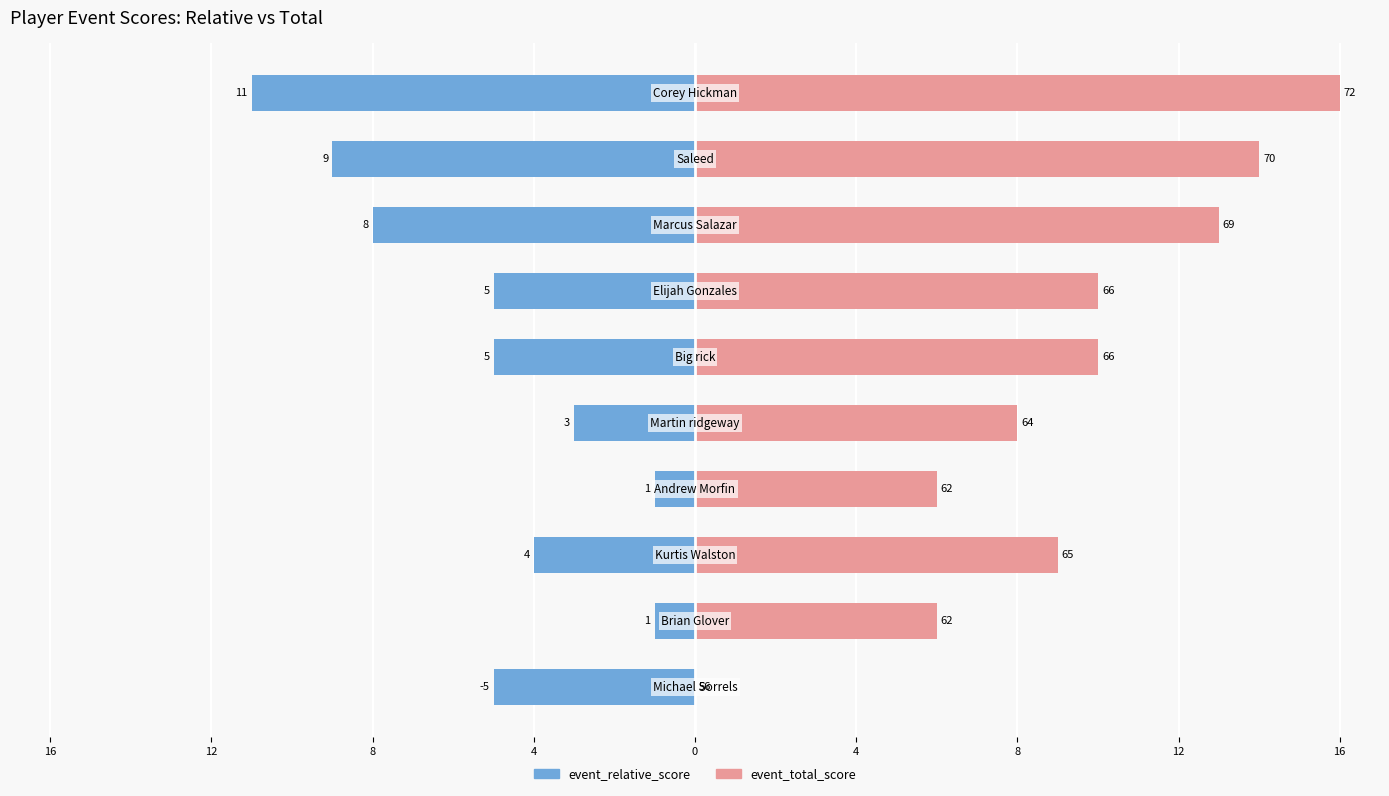

Which series has the widest spread of values?

event_total_score